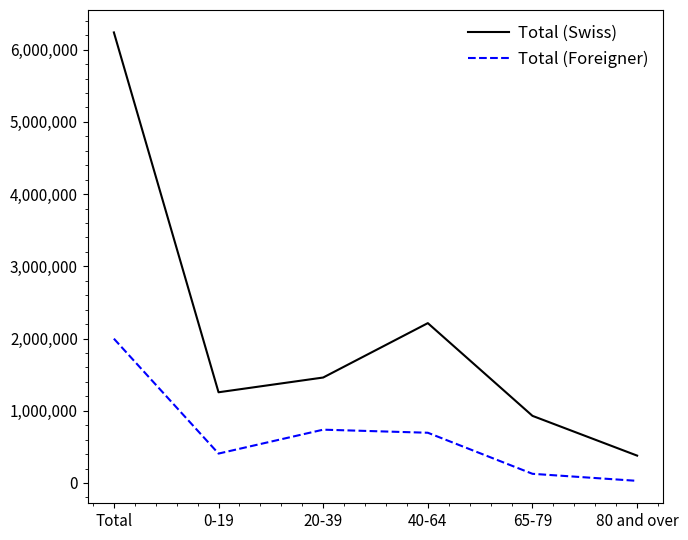

Rank the series at 65-79 from lowest to highest value.

Total (Foreigner), Total (Swiss)